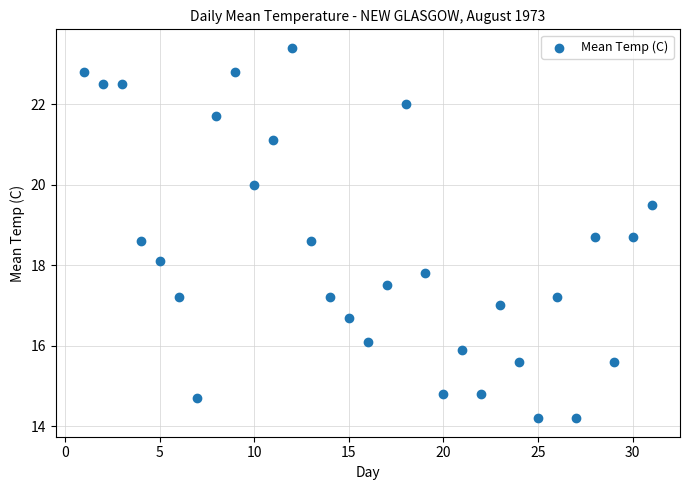

What is the range of Y values (max minus min)?

9.2